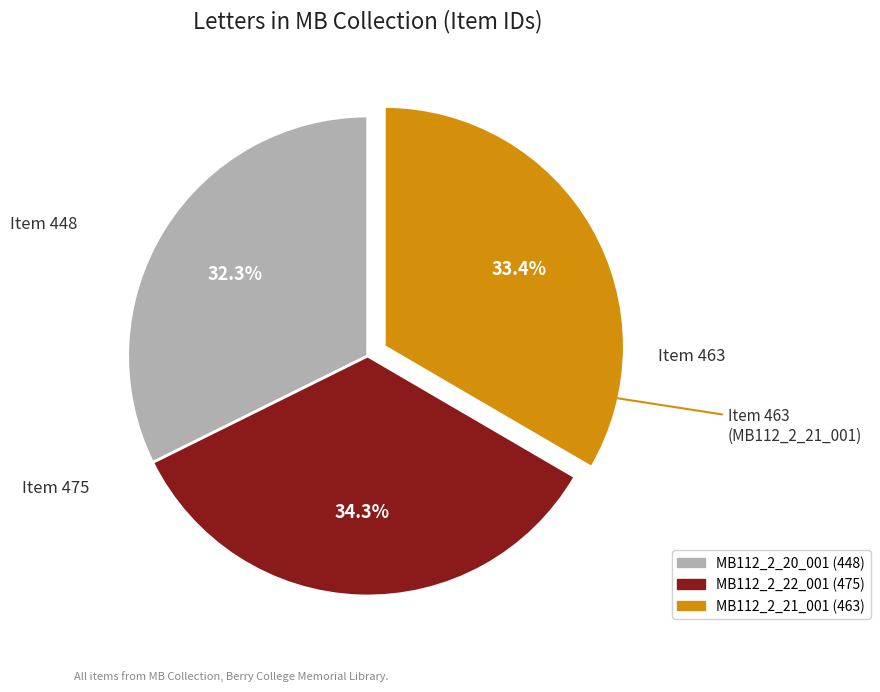

How many segments does this pie chart have?

3